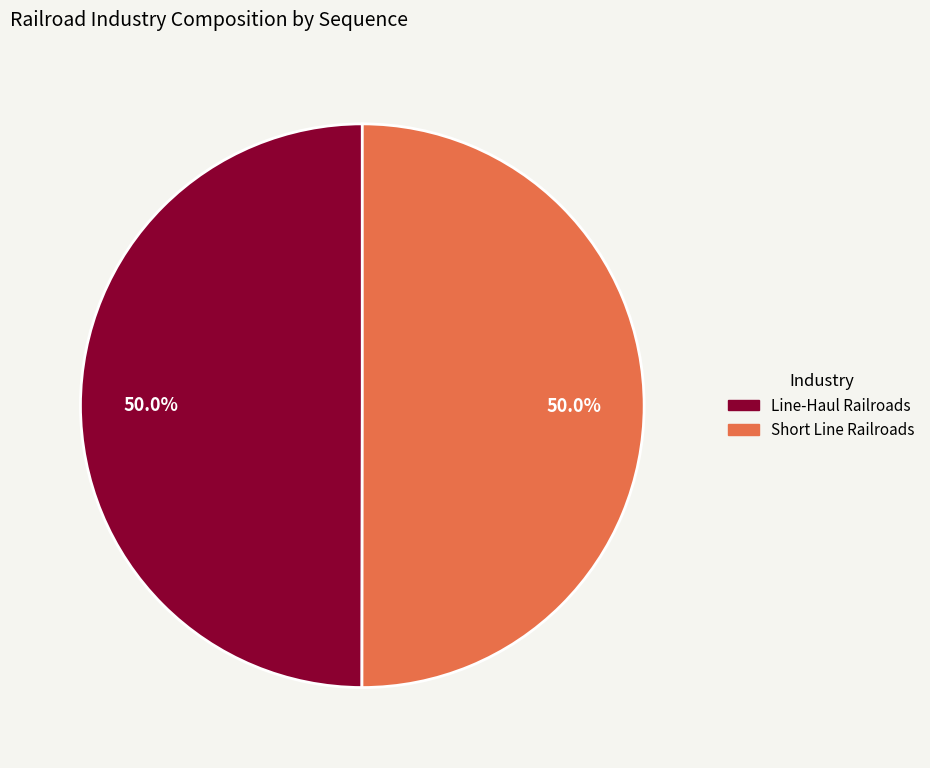

To the nearest percent, what portion does Short Line Railroads represent?

50%